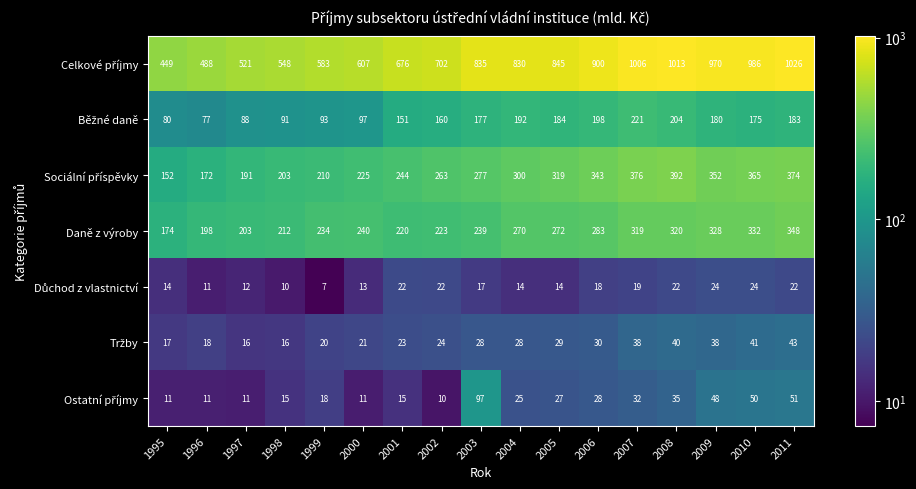

What is the total value across all series at 2005?

1690